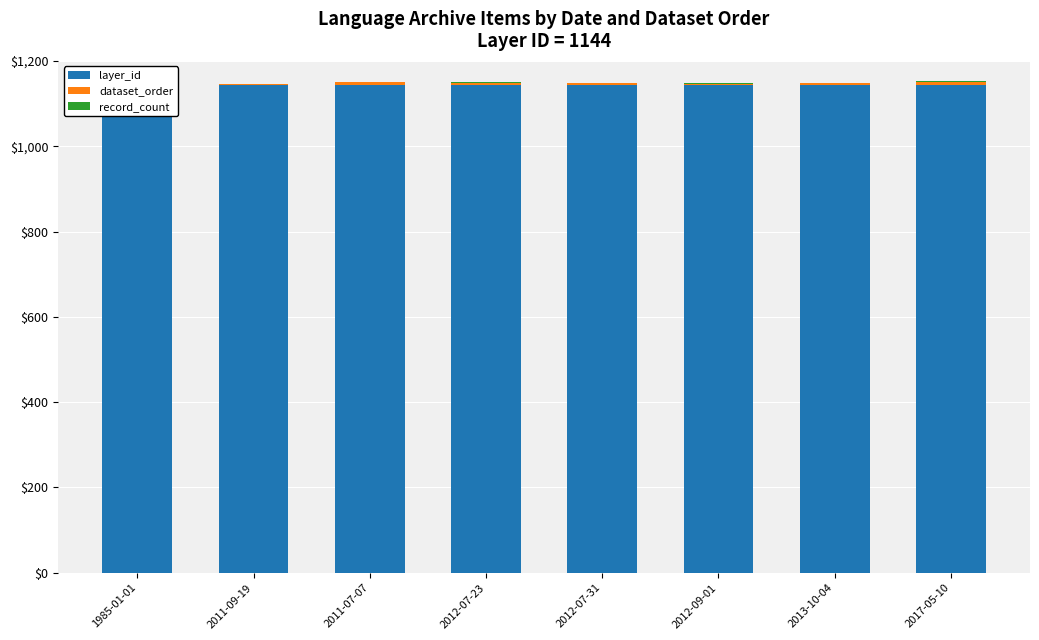

Which series has the widest spread of values?

dataset_order